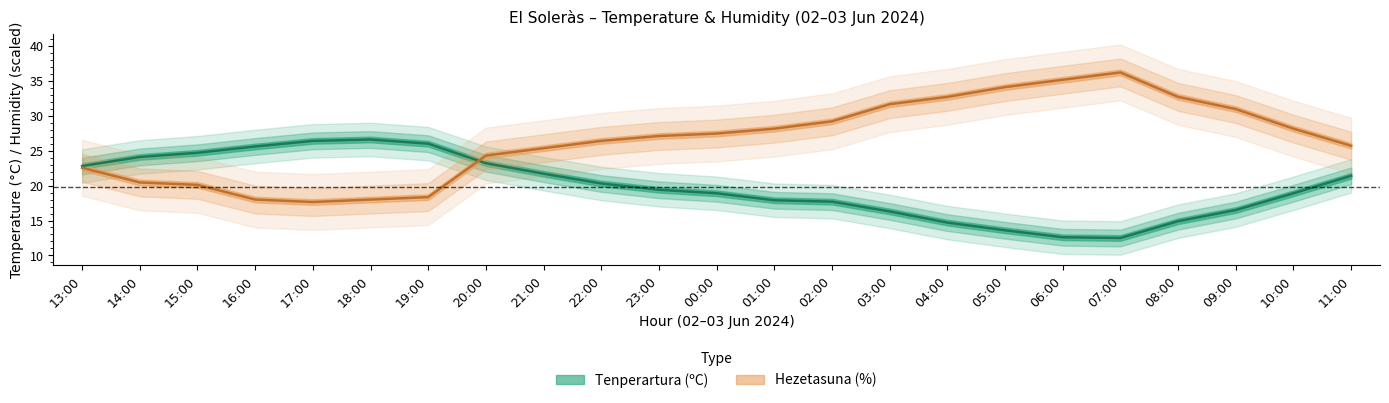

Is it true that Hezetasuna (%) equals 5.9 at 13:00?

False